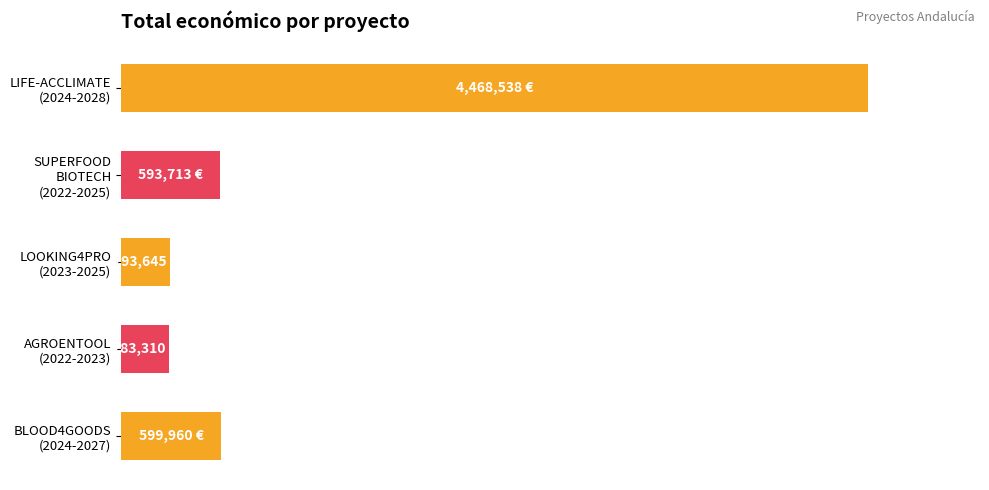

Does the chart contain any negative values?

No